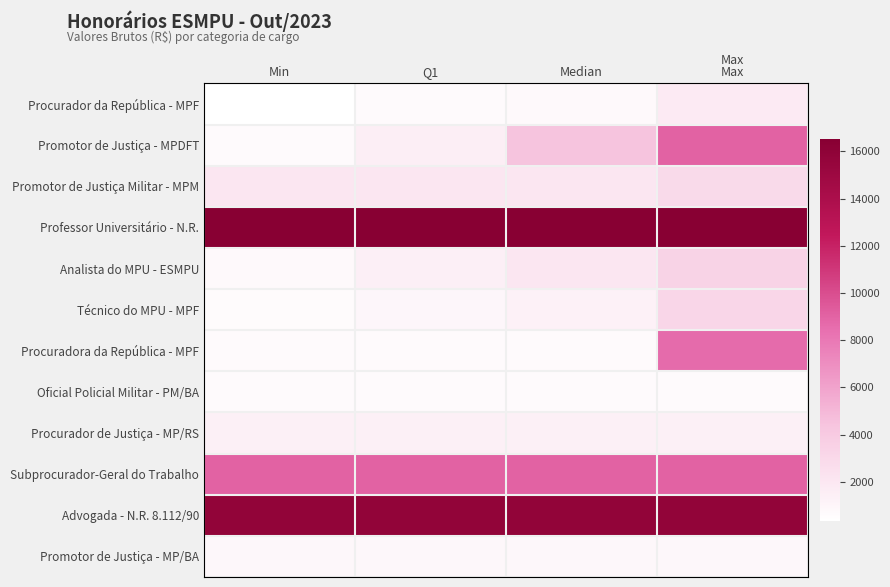

Rank the series by their maximum value, from lowest to highest.

Oficial Policial Militar - PM/BA, Promotor de Justiça - MP/BA, Procurador de Justiça - MP/RS, Procurador da República - MPF, Promotor de Justiça Militar - MPM, Técnico do MPU - MPF, Analista do MPU - ESMPU, Procuradora da República - MPF, Promotor de Justiça - MPDFT, Subprocurador-Geral do Trabalho, Advogada - N.R. 8.112/90, Professor Universitário - N.R.